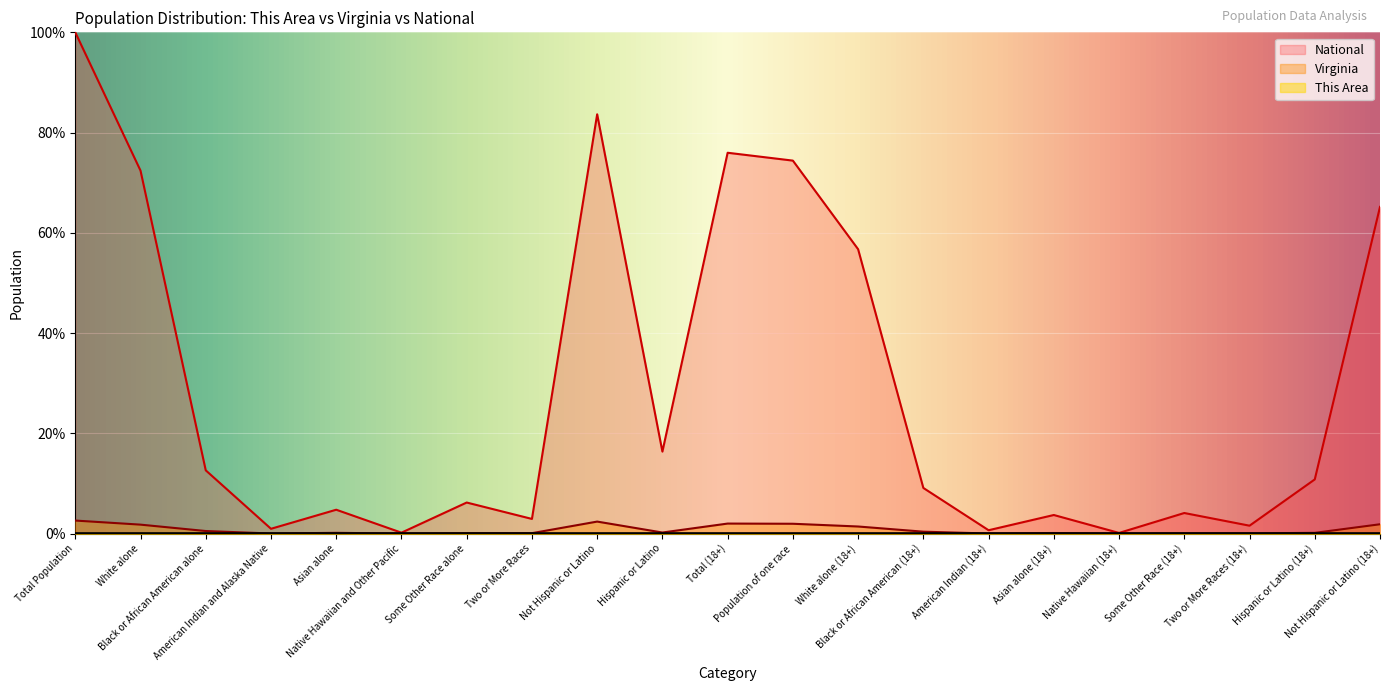

The value of This Area at American Indian (18+) is -0.0. True or false?

False